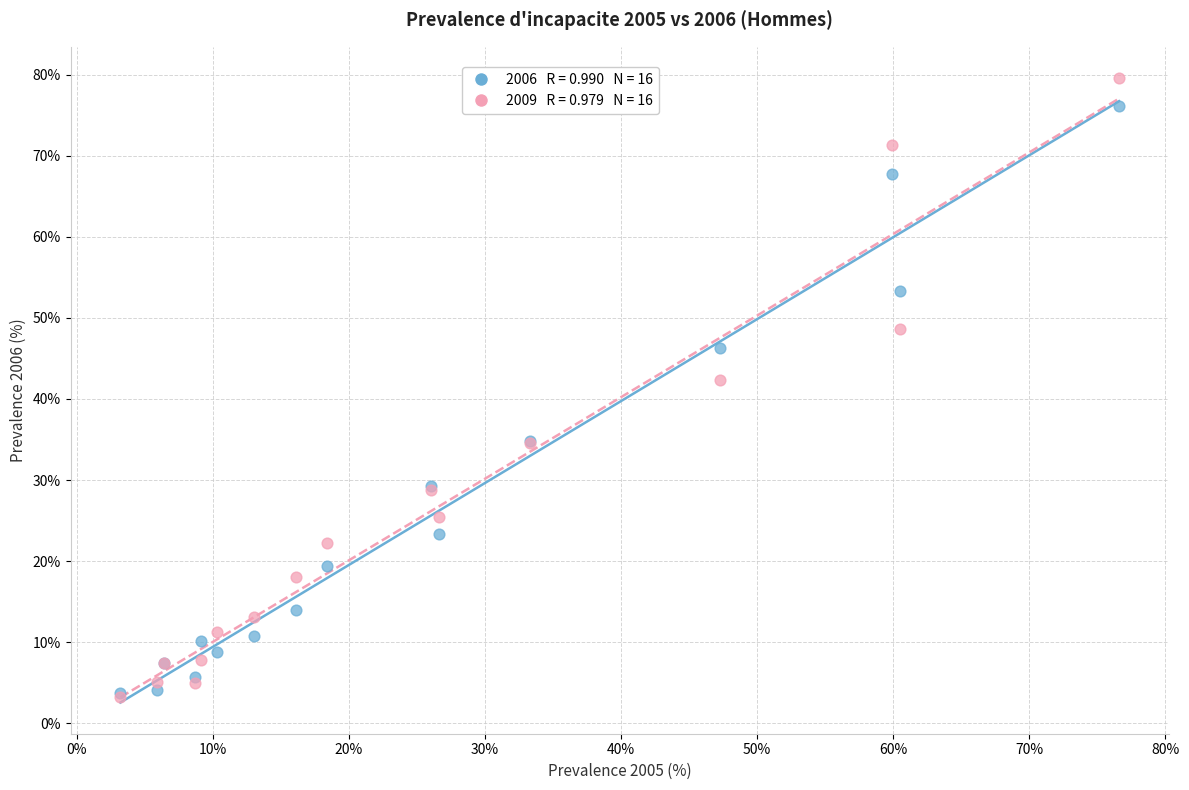

Across all series, what Y value is closest to 41?

42.3